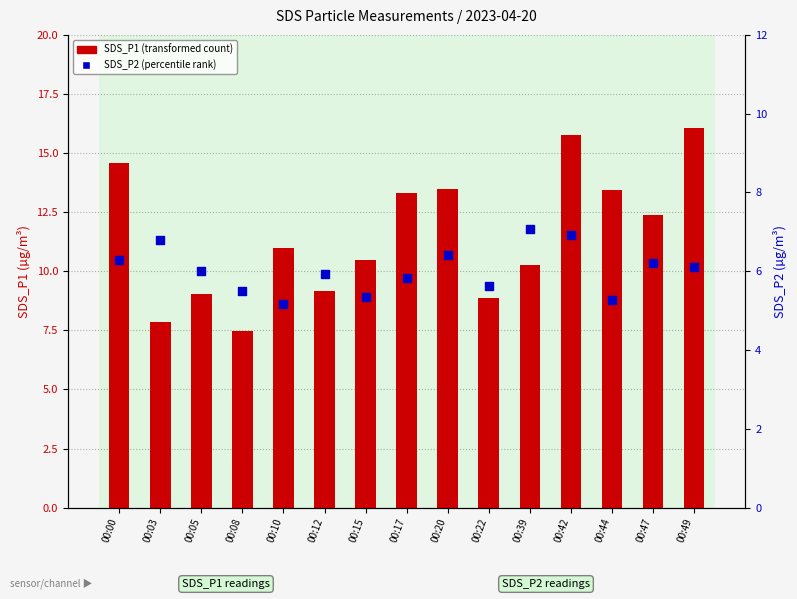

Which series contains the lowest Y value?

SDS_P2 (percentile rank)